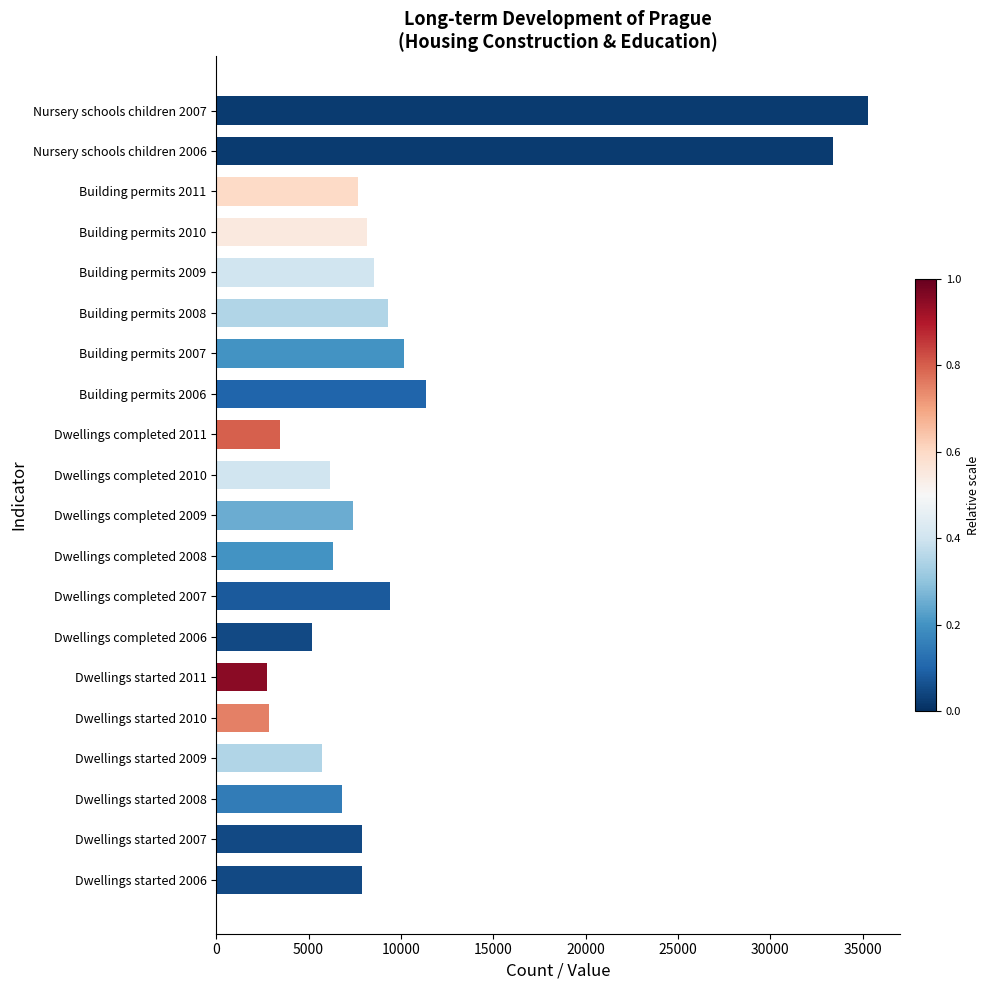

What is the difference between the maximum and minimum values?

32531